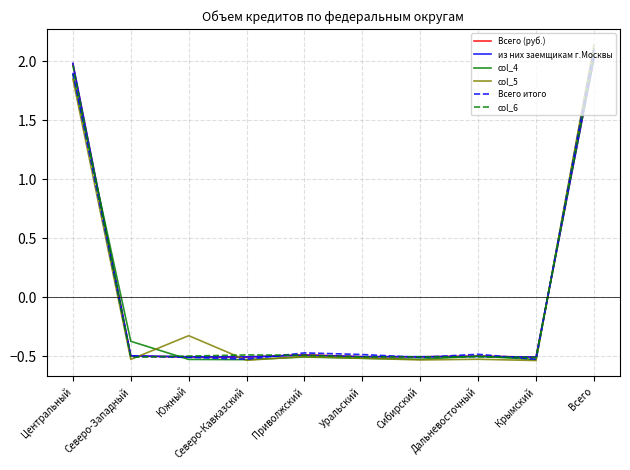

What position from the right is Уральский?

5